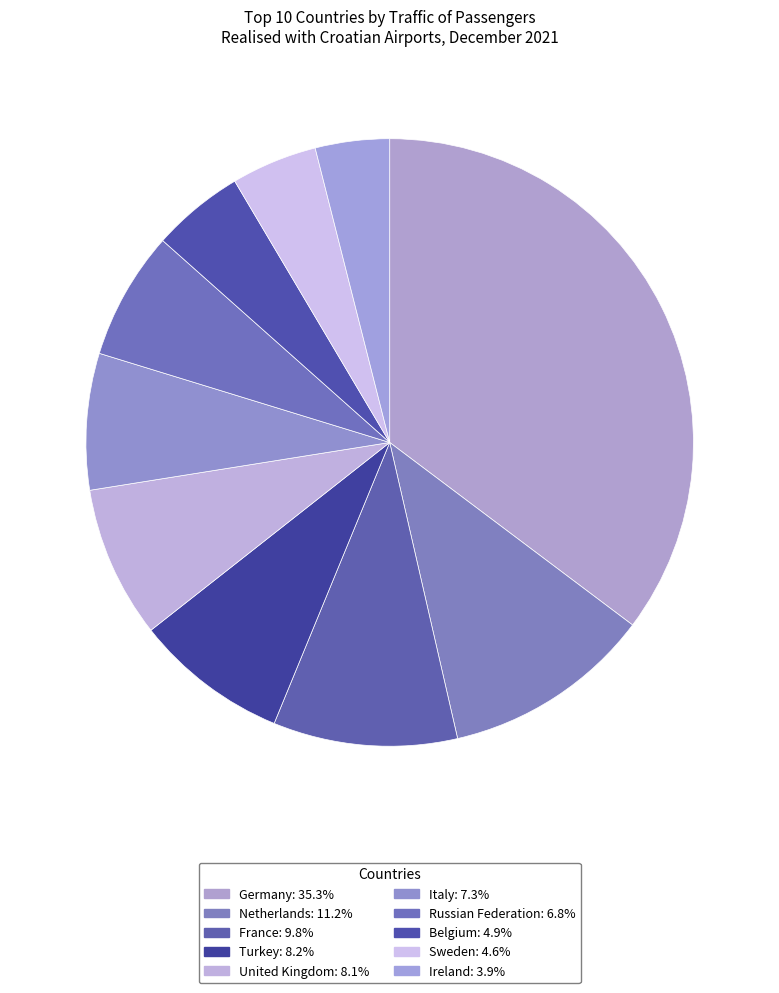

Is it true that United Kingdom is 8% of the pie?

True